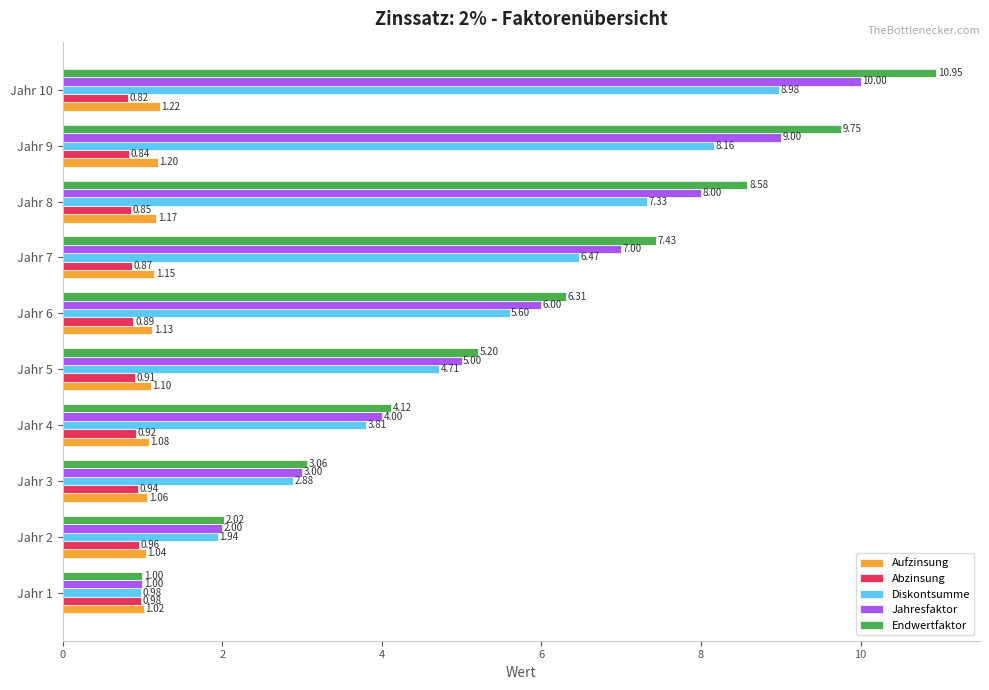

At which category is the sum across all series the highest?

Jahr 10